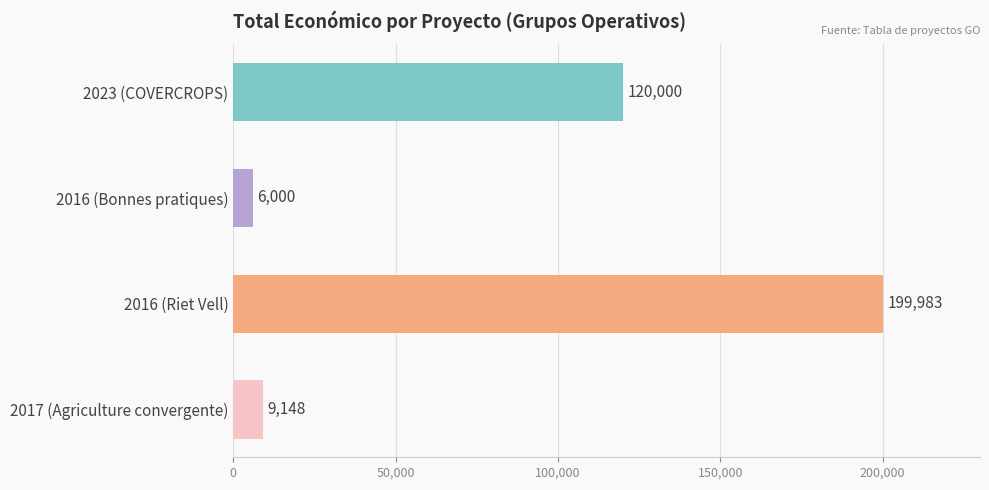

Which category has the highest value across all series?

2016 (Riet Vell)